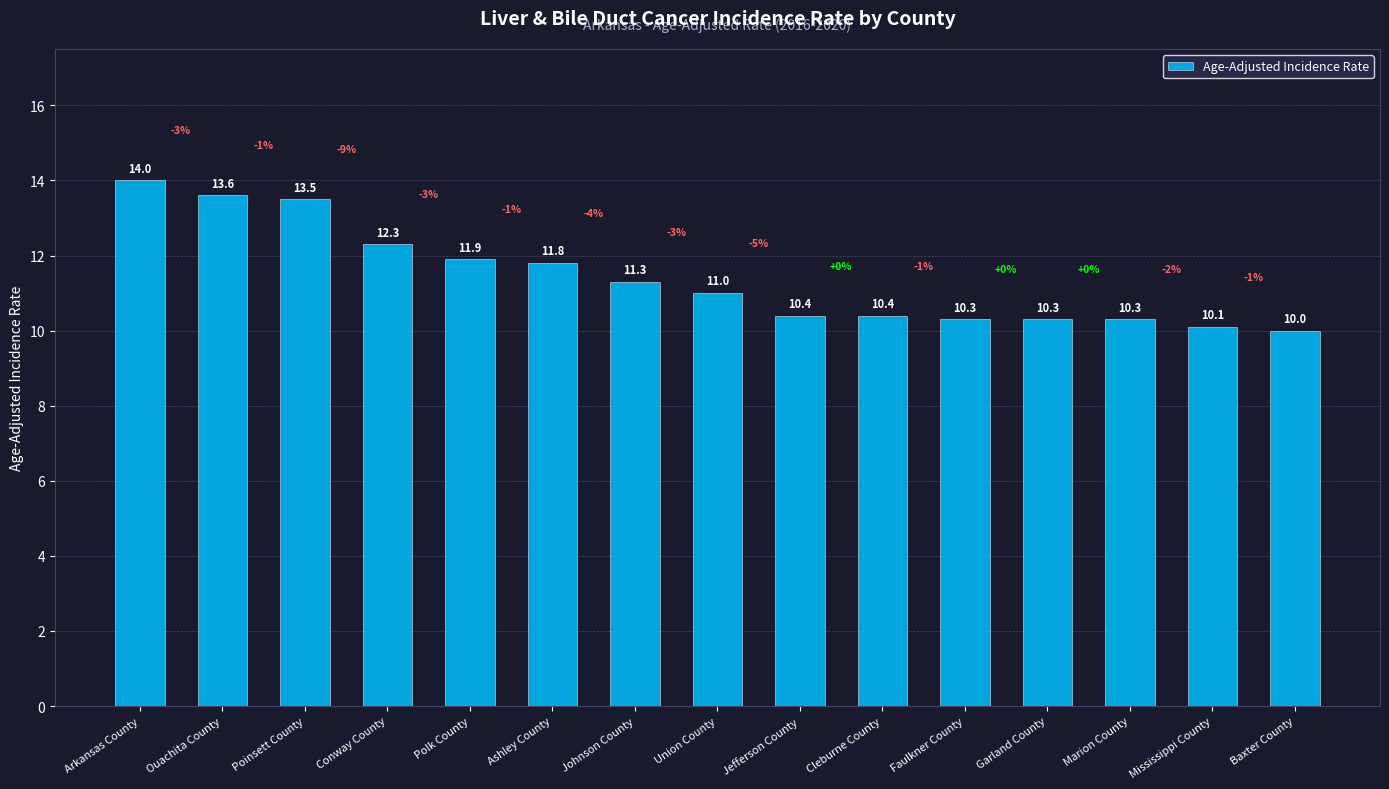

What is the sum of the values at Ouachita County and Arkansas County?

27.6